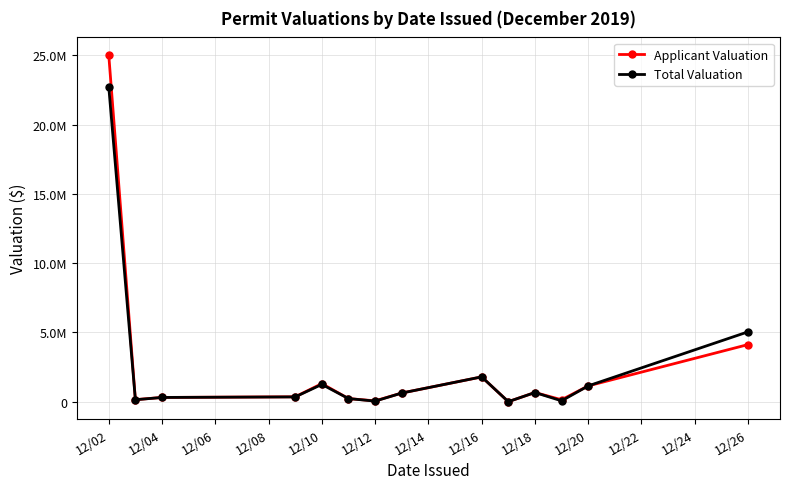

Is this an area chart (filled region under the line)?

No